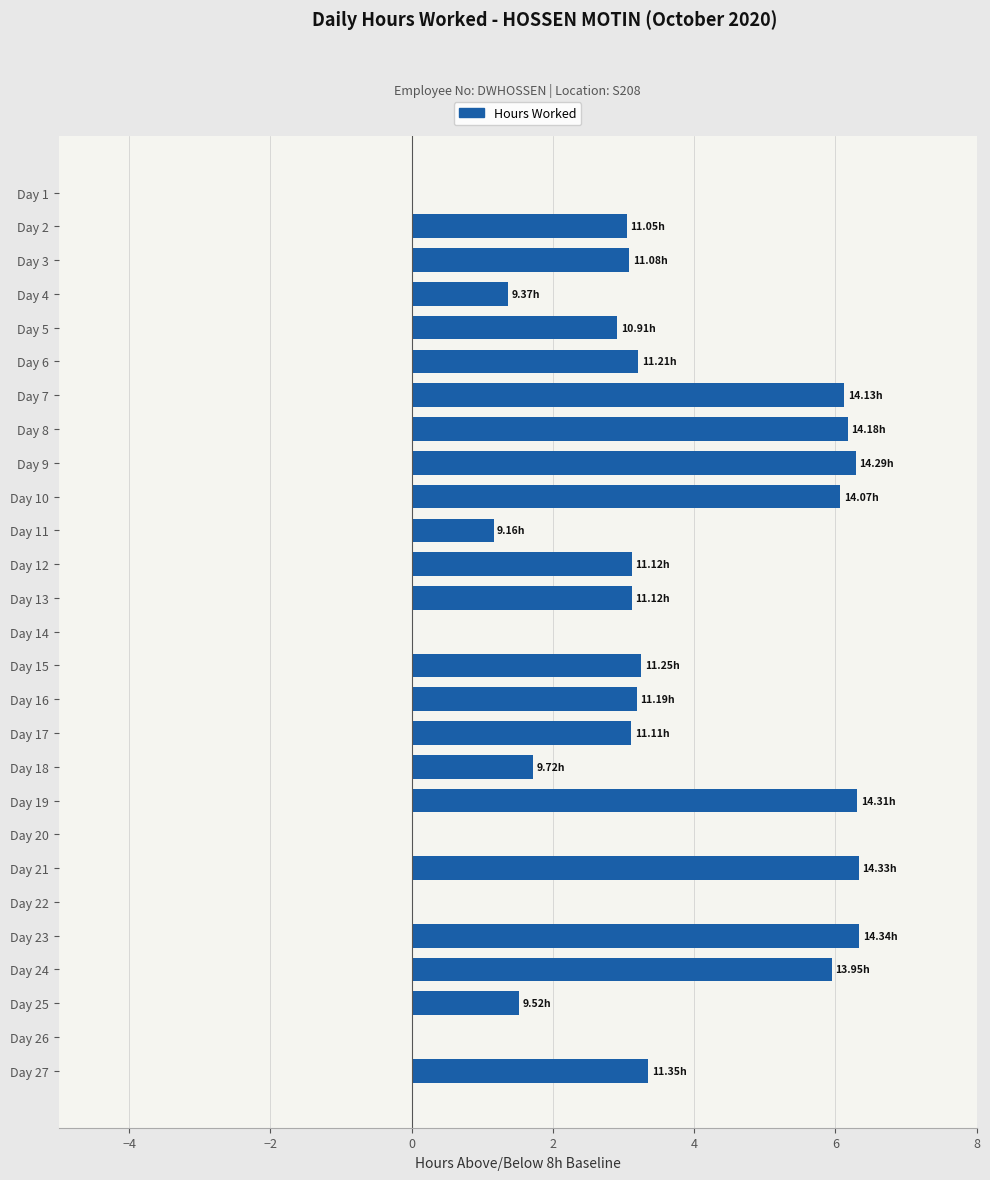

What is the sum of the values at Day 3 and Day 17?

6.2